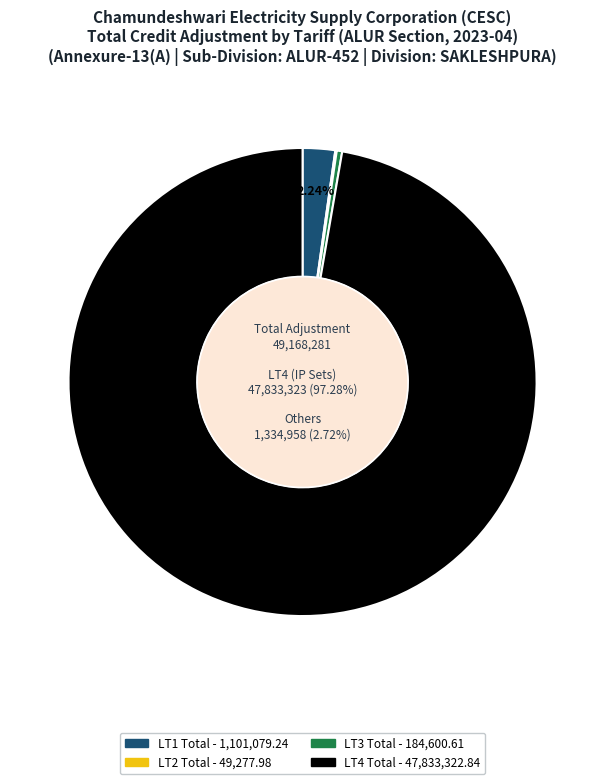

Is there any slice that represents more than half of the pie?

Yes